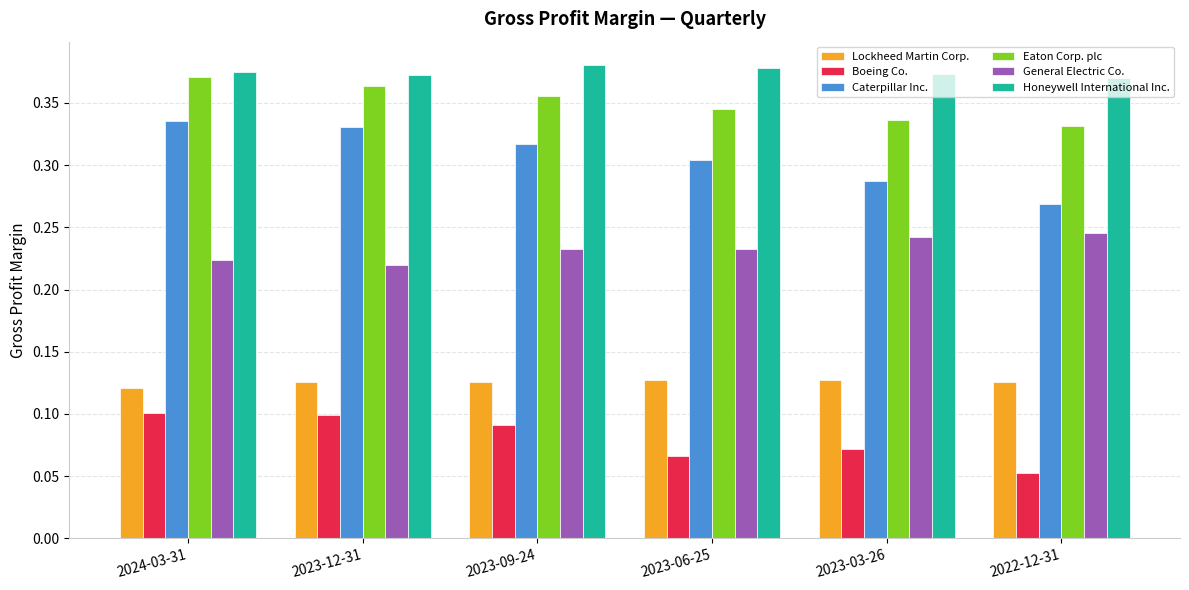

What is the label of the 1st bar from the right?

2022-12-31